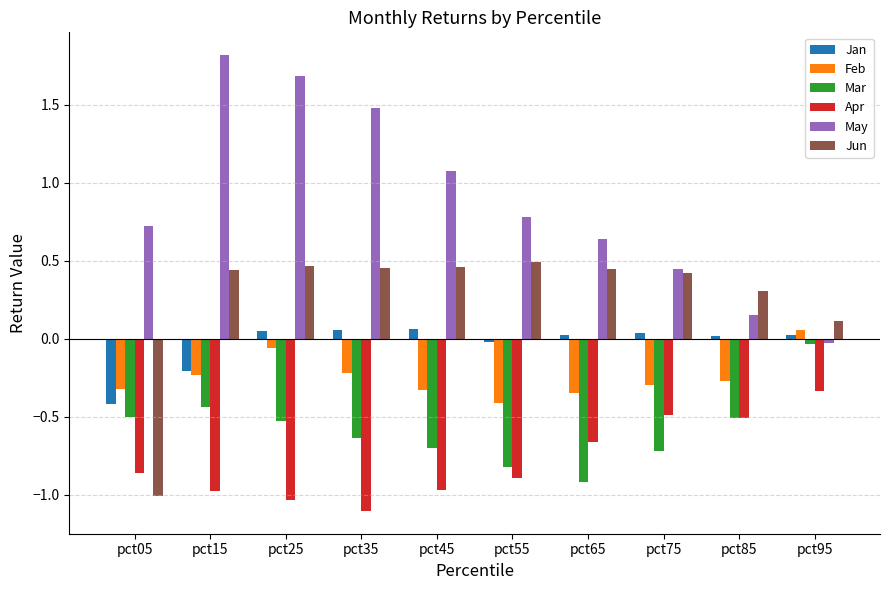

How many data points in Jan are less than 0?

3